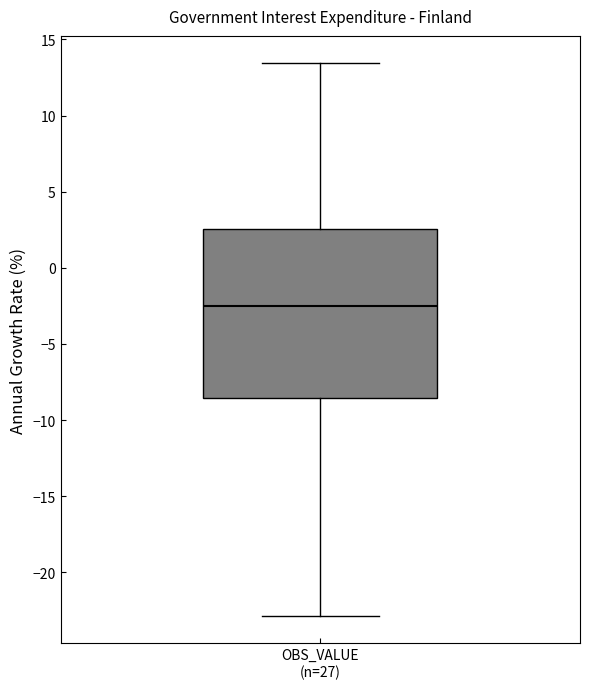

Read this box plot against the y-axis: the position of the median line, the range covered by the box, and the ends of both whiskers. The values are not printed on the chart, so give them approximately, as read against the axis.

median -2.5, box -8.5 to 2.5, whiskers -23.0 to 13.5